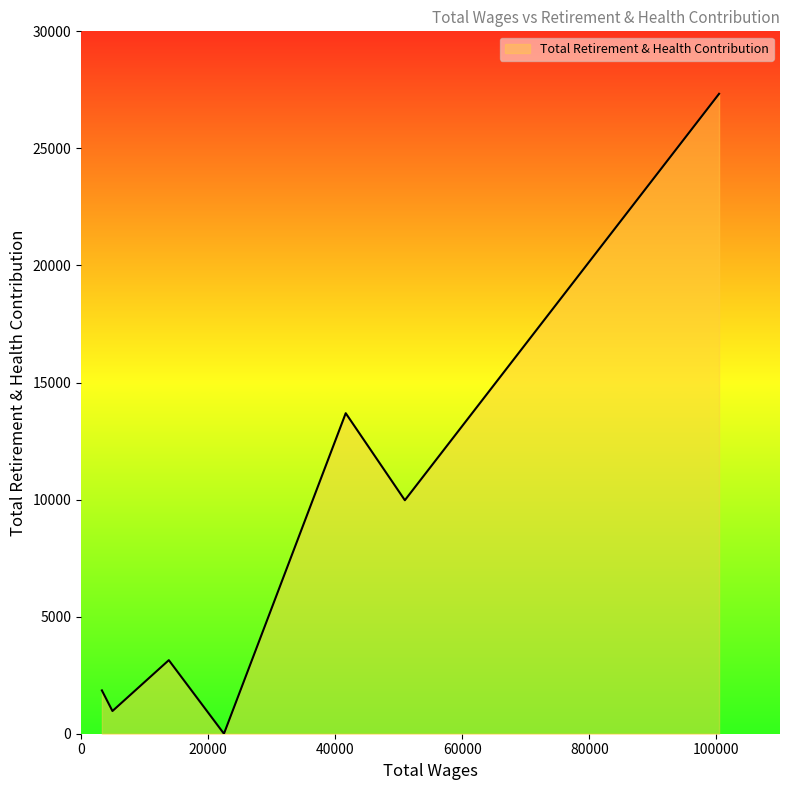

What is the difference between the maximum and minimum values?

27331